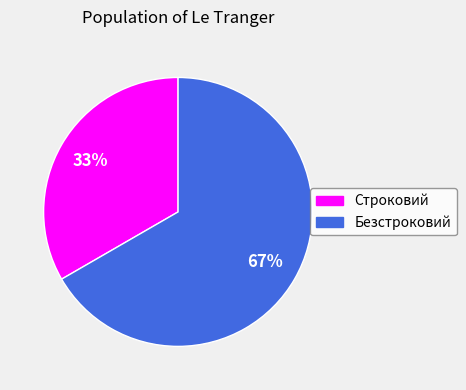

Is there a majority slice in this chart?

Yes